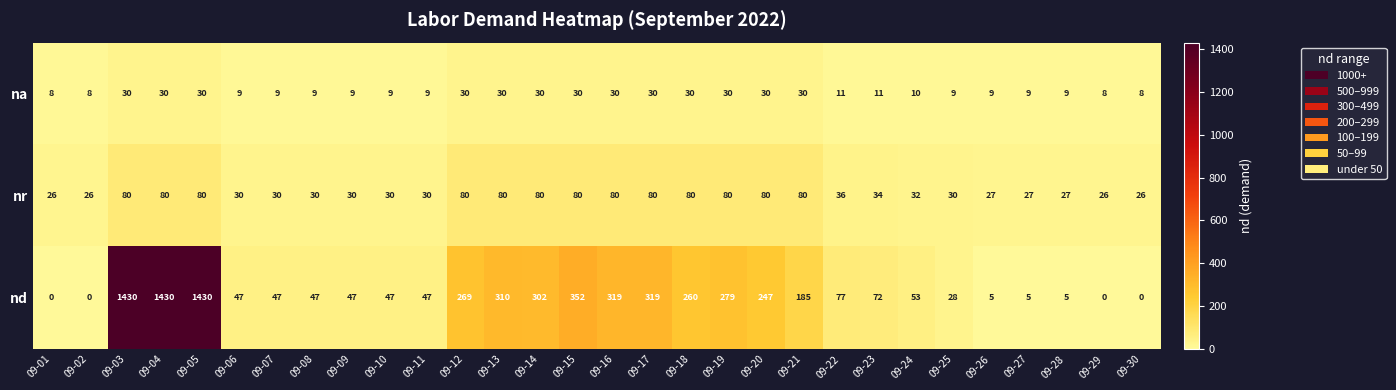

The nr series shows 34 at 09-23. True or false?

True